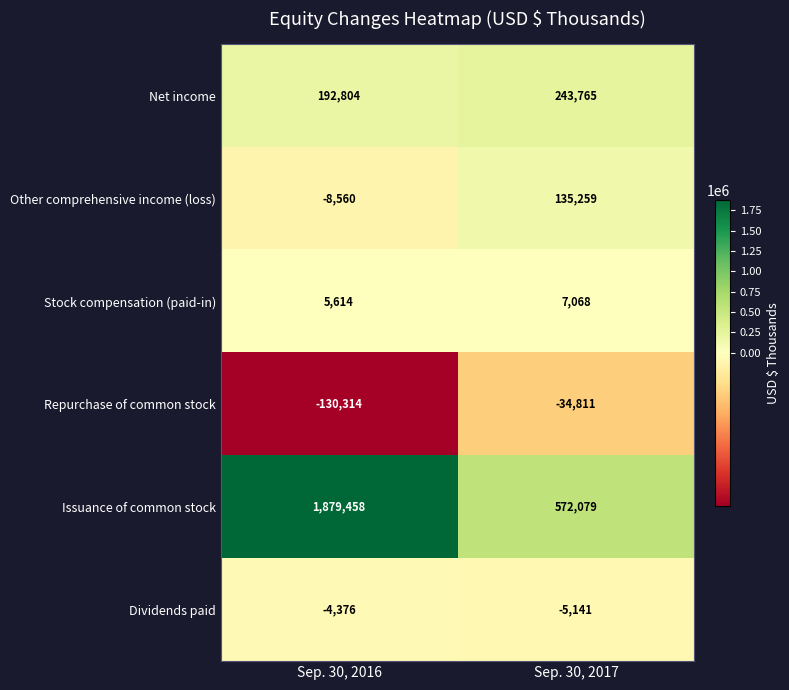

At which category does the chart reach its peak across all series?

Sep. 30, 2016